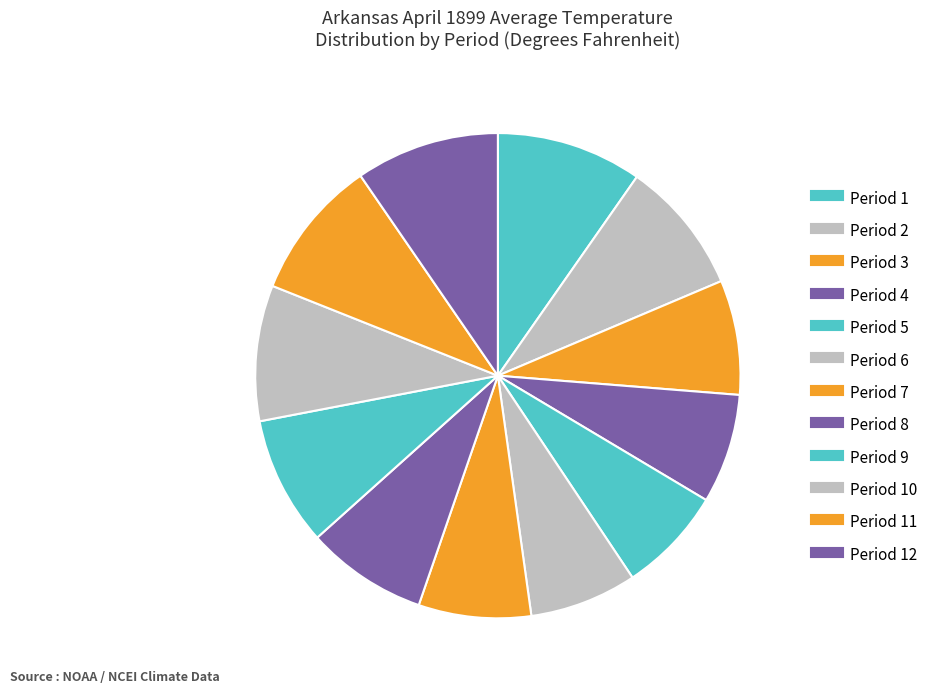

How many segments does this pie chart have?

12